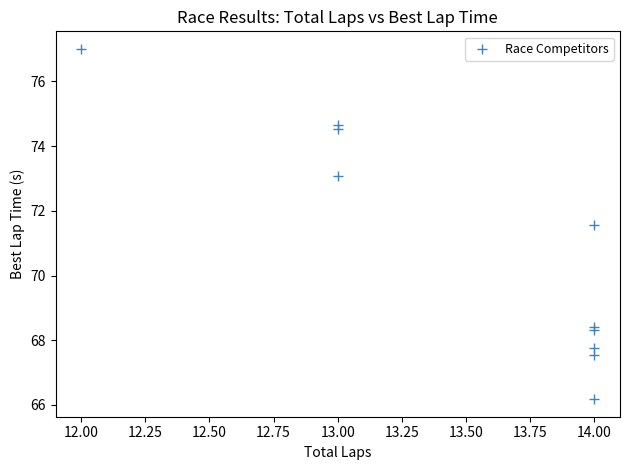

What Y value in the scatter plot is closest to 71?

71.6